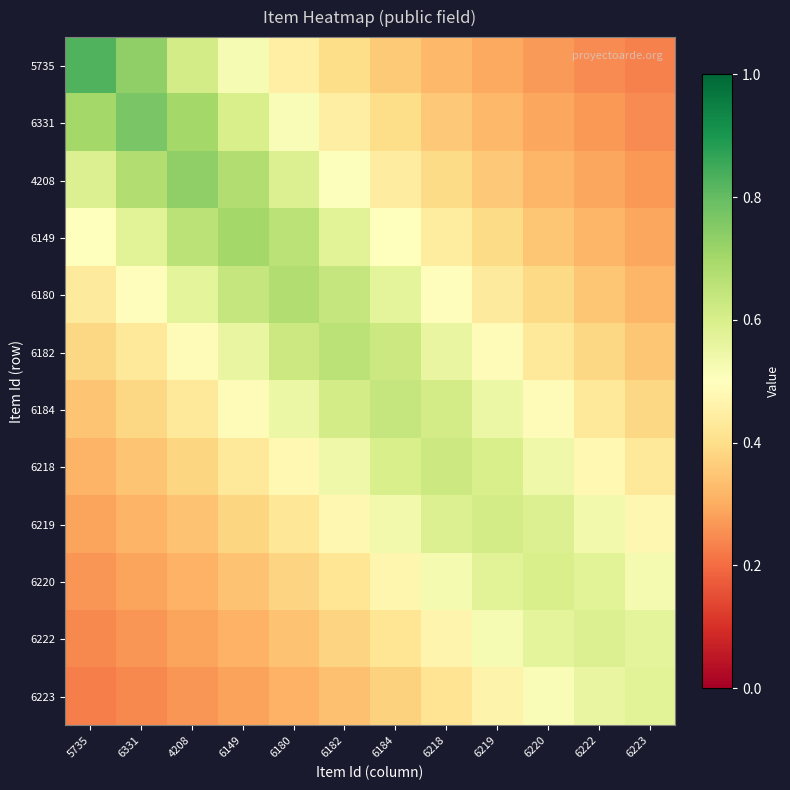

Which category has the lowest value across all series?

5735